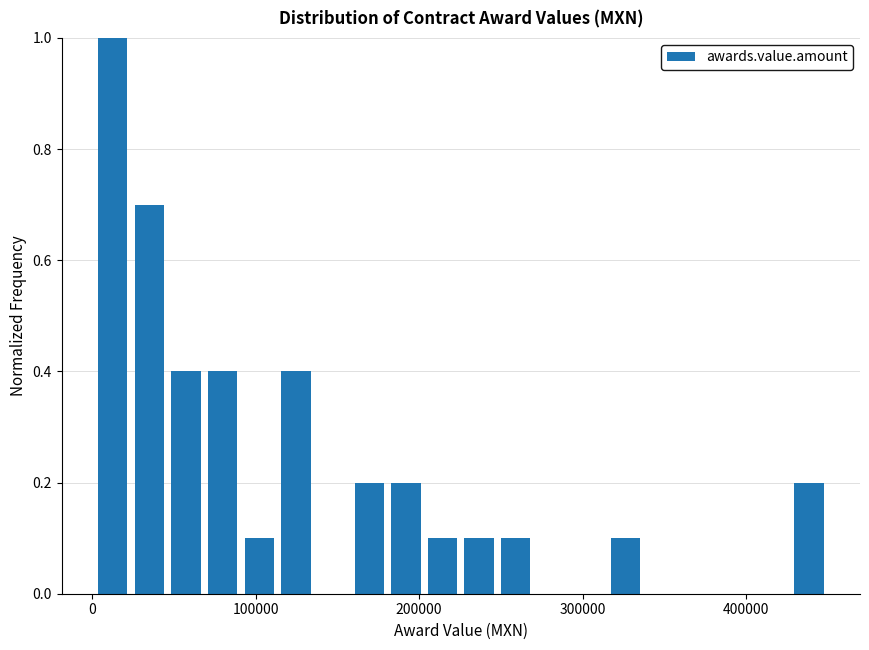

Around what value on the x-axis is the tallest bar? Give the approximate position of its centre, as read against the axis.

10000